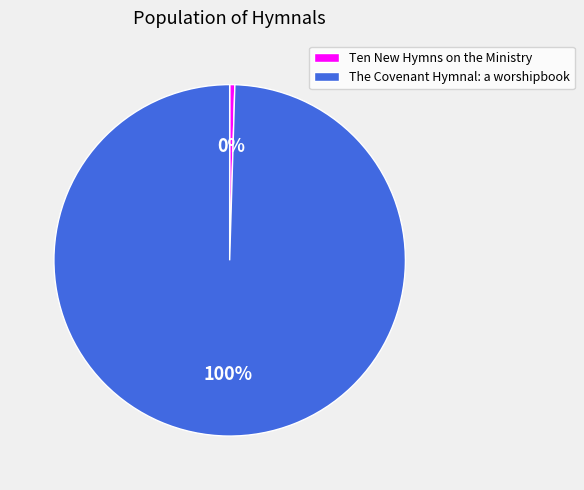

Which has a higher value, The Covenant Hymnal: a worshipbook or Ten New Hymns on the Ministry?

The Covenant Hymnal: a worshipbook